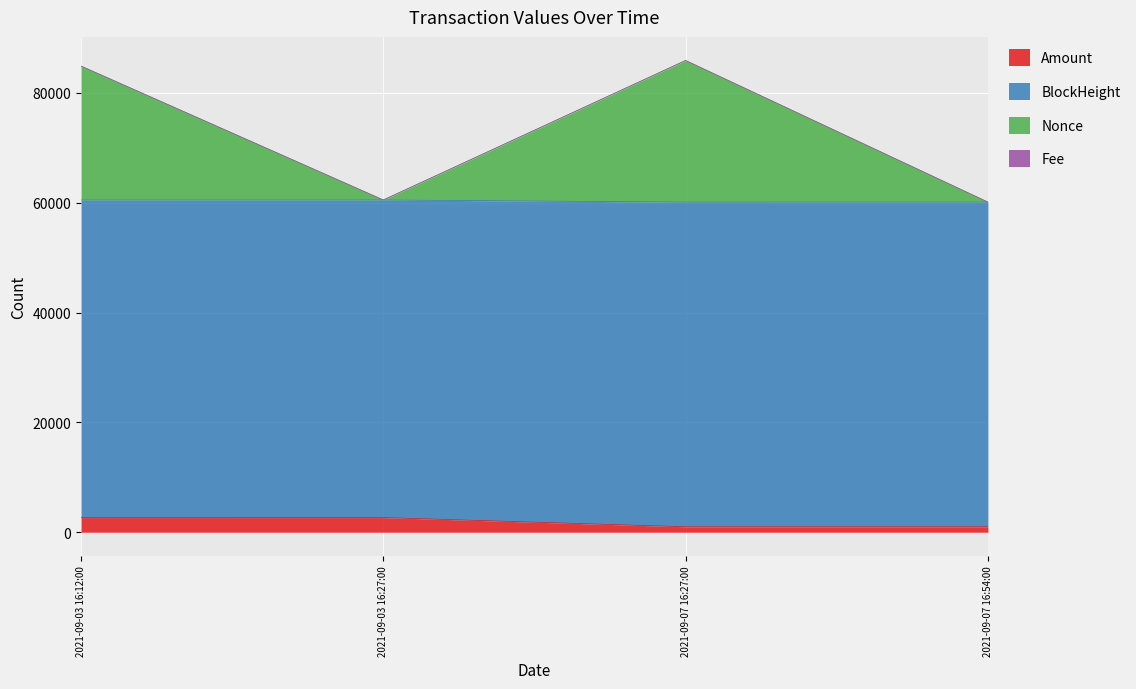

Count the number of categories in the chart.

4